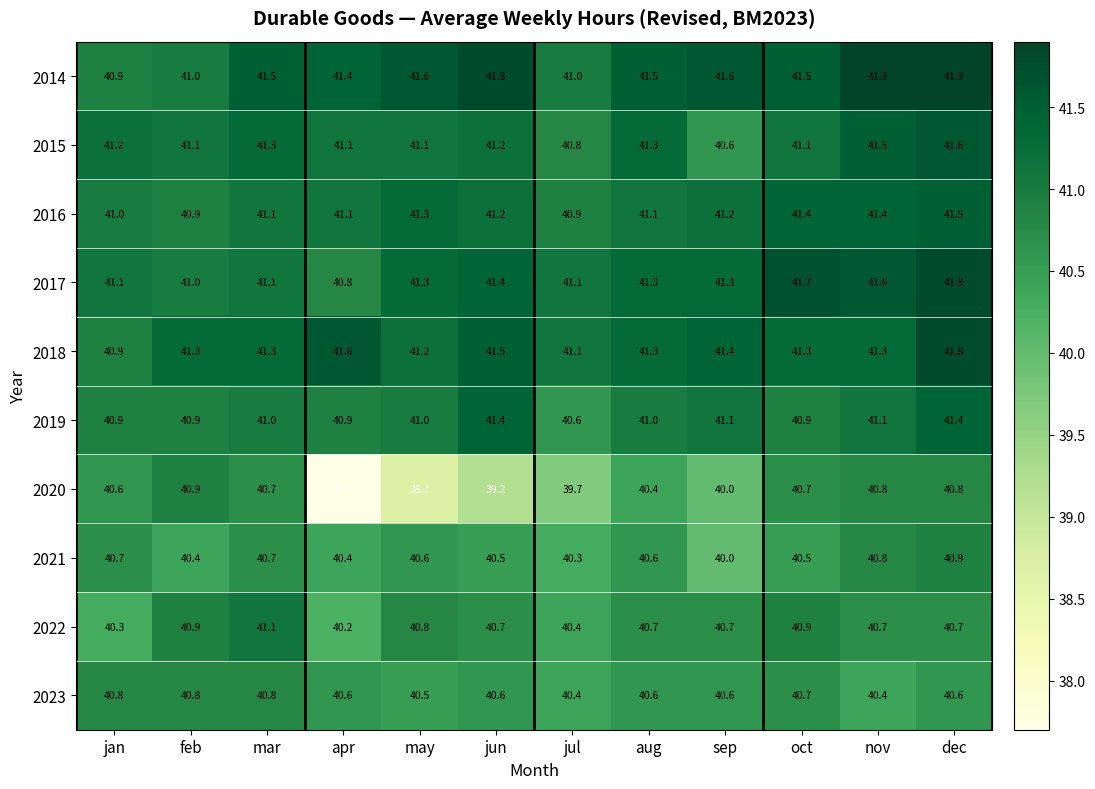

At which category is the sum across all series the highest?

dec